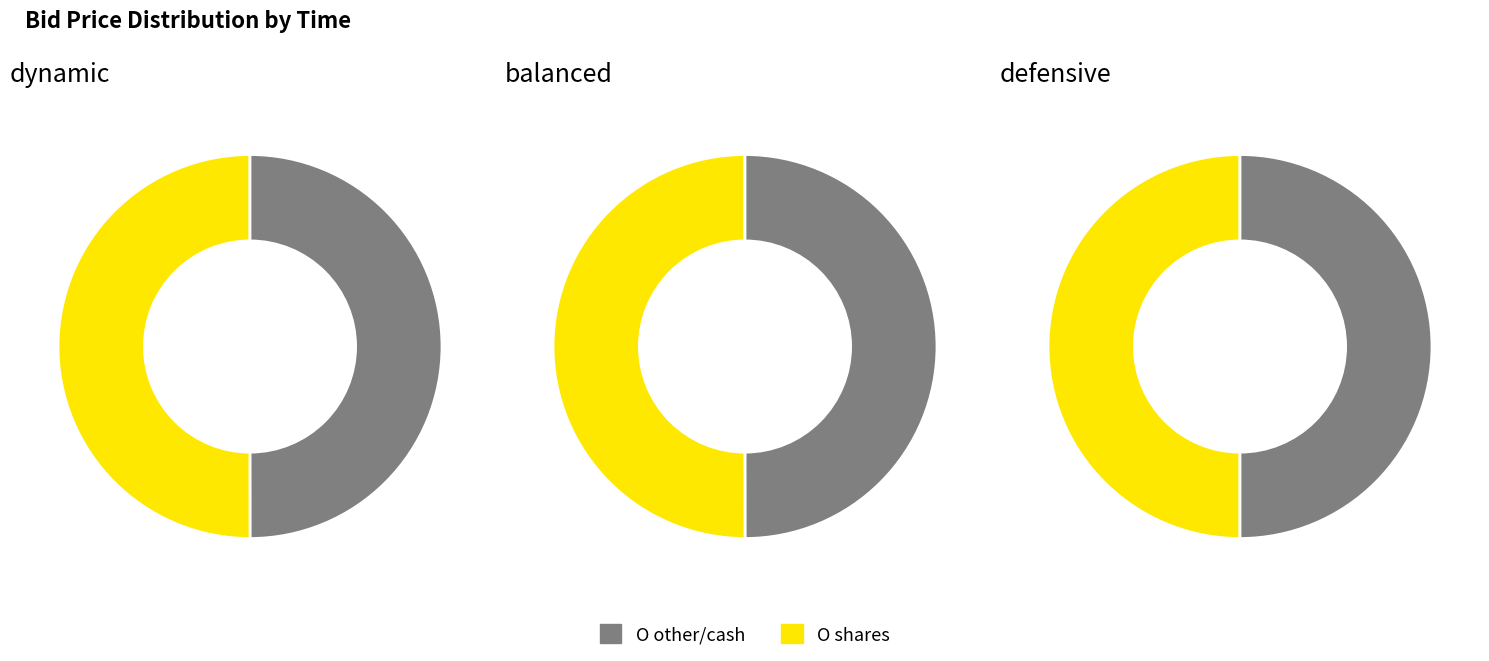

Does any single category account for the majority?

No